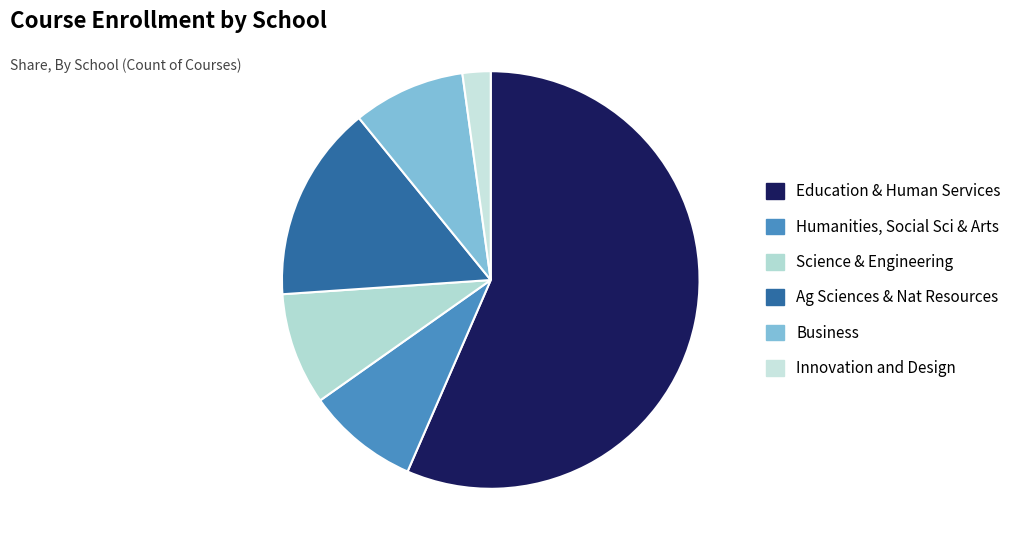

To the nearest percent, what is the average slice percentage?

17%